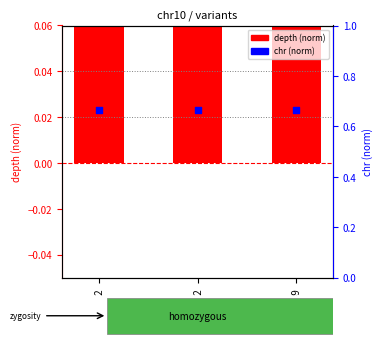

At which category is the sum across all series the highest?

16687052